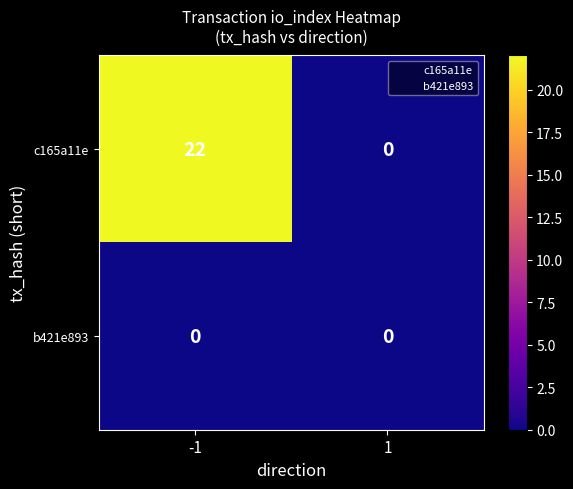

Which series has the largest range (max minus min)?

c165a11e